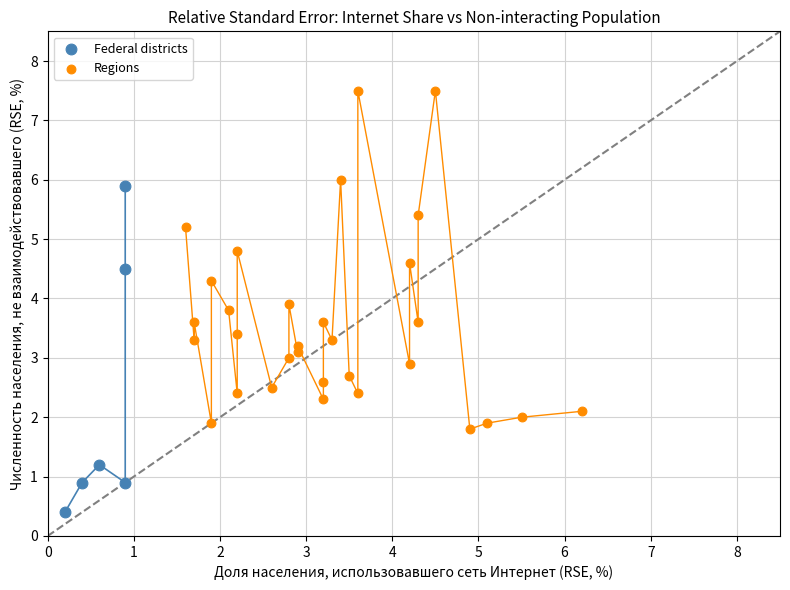

Which series reaches the minimum Y coordinate?

Federal districts